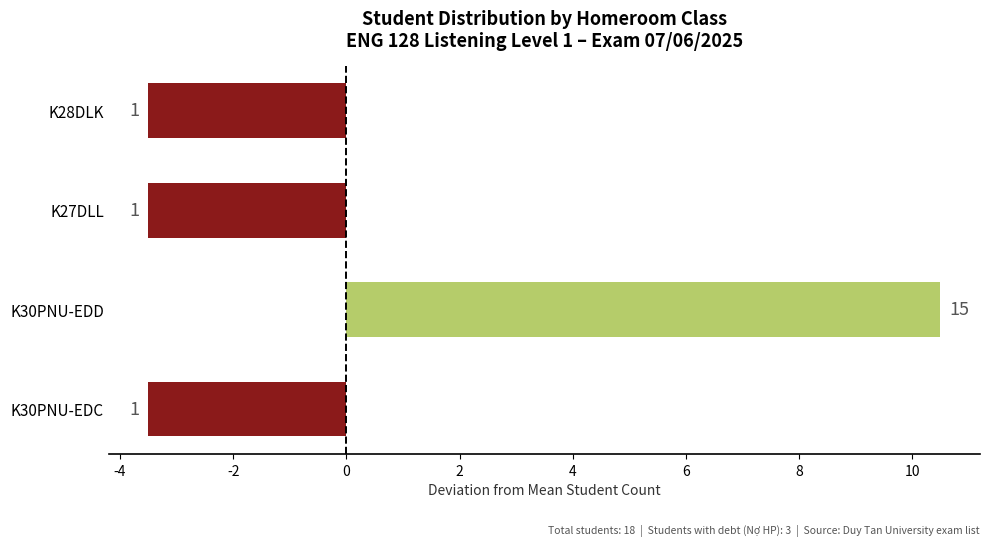

What is the difference between the maximum and minimum values?

14.0